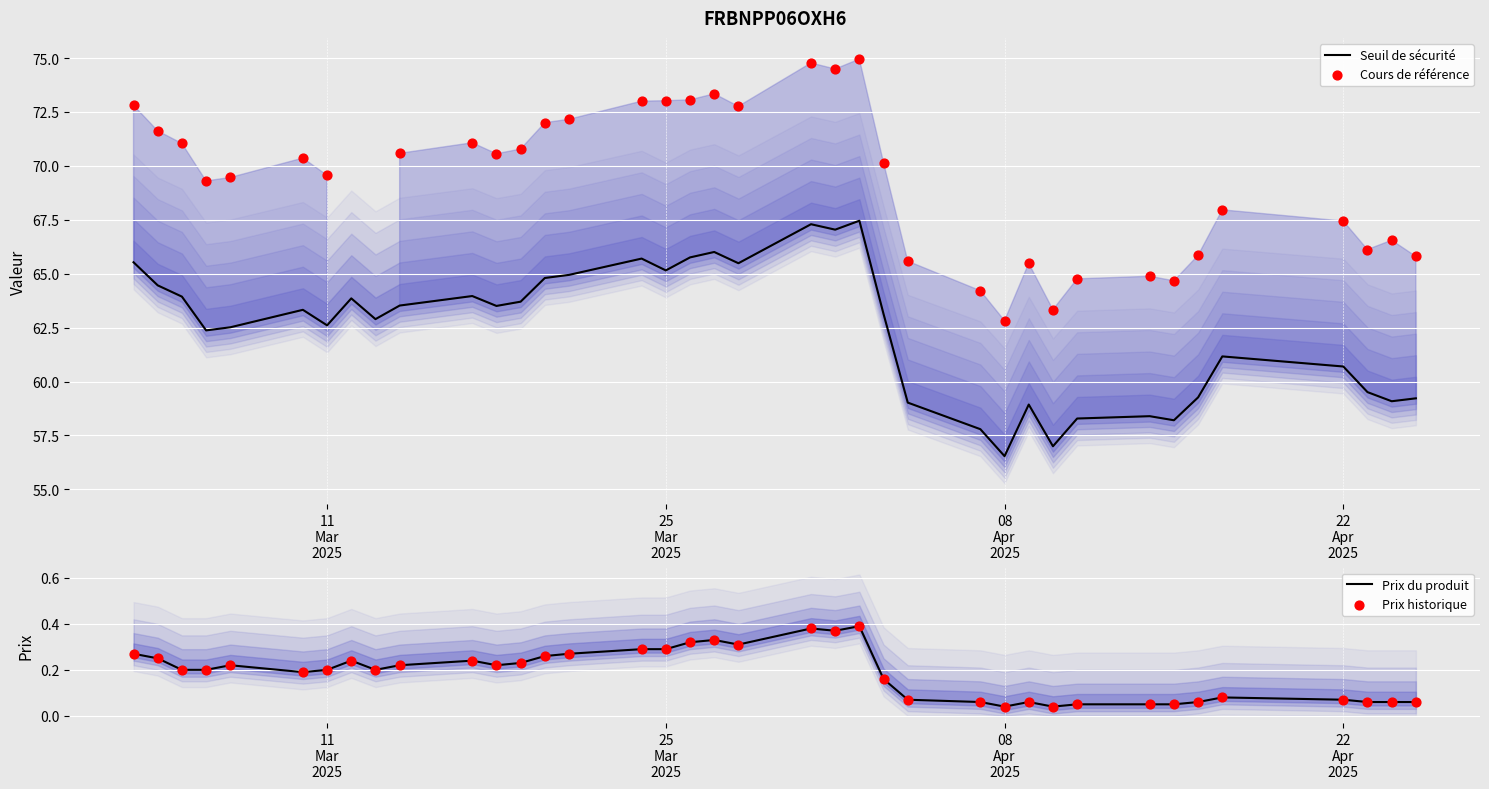

Is the value of Prix historique at 24 greater than the value of Cours de référence at 19?

No